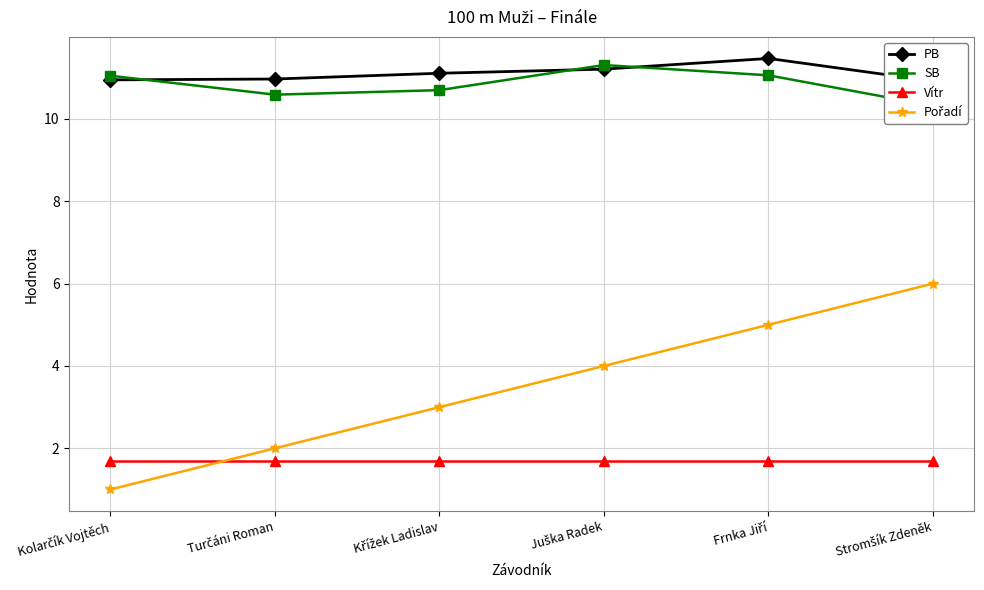

Which category has the highest value in the Pořadí series?

Stromšík Zdeněk